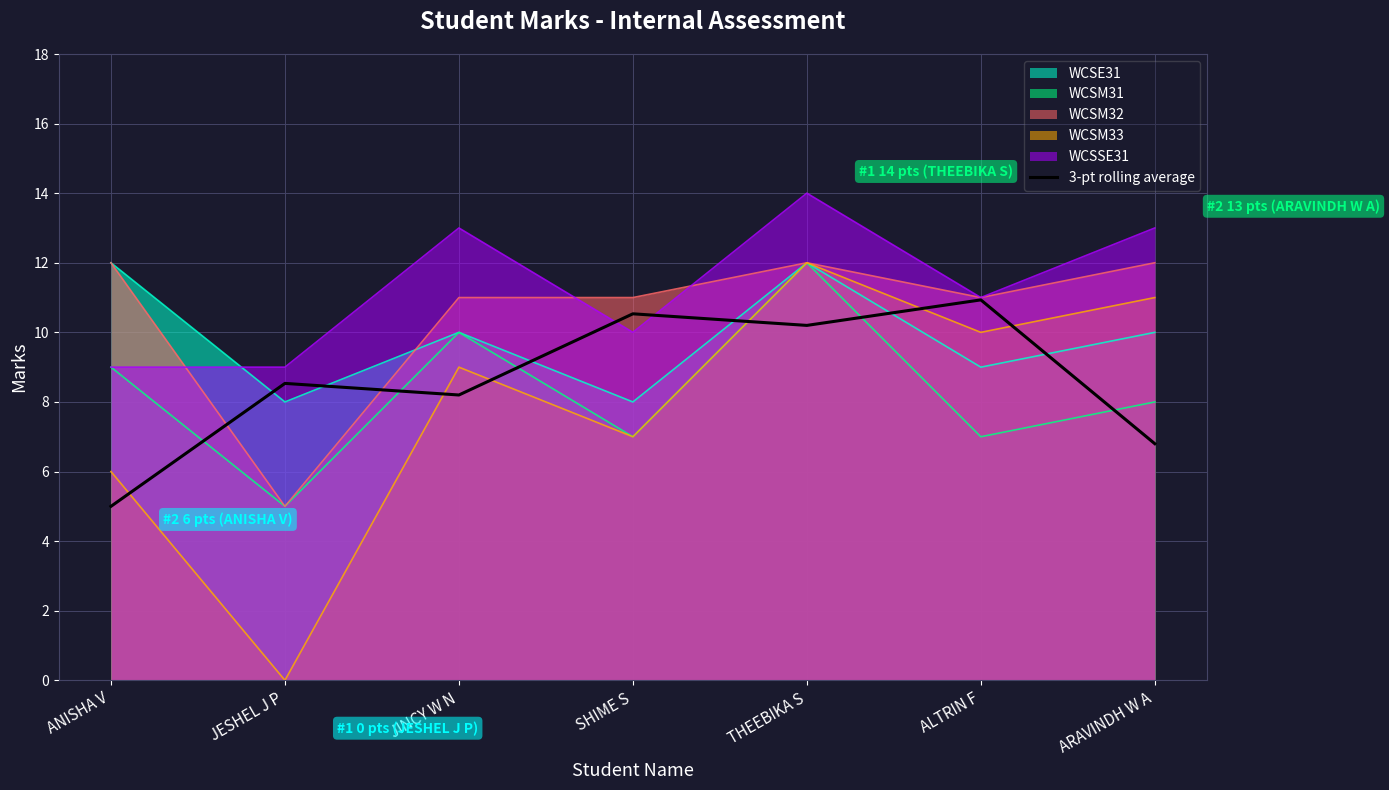

Reading left to right, extract all data points from this chart.

ANISHA V=5.0	JESHEL J P=8.5	JINCY W N=8.2	SHIME S=10.5	THEEBIKA S=10.2	ALTRIN F=10.9	ARAVINDH W A=6.8